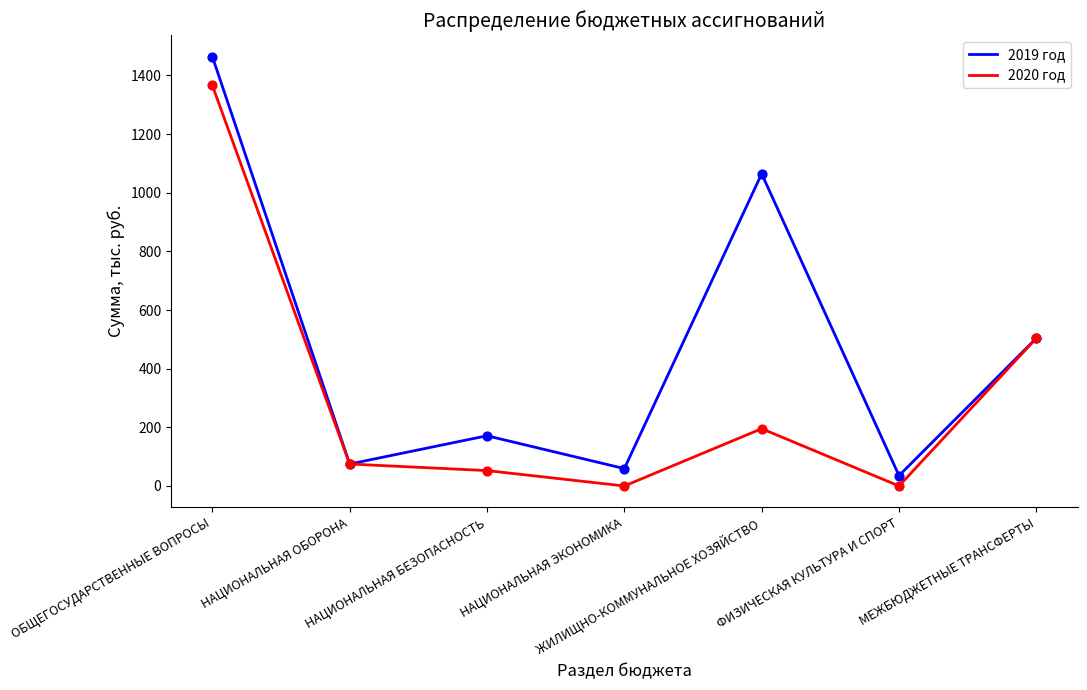

What are all the series names shown in the legend?

2019 год, 2020 год